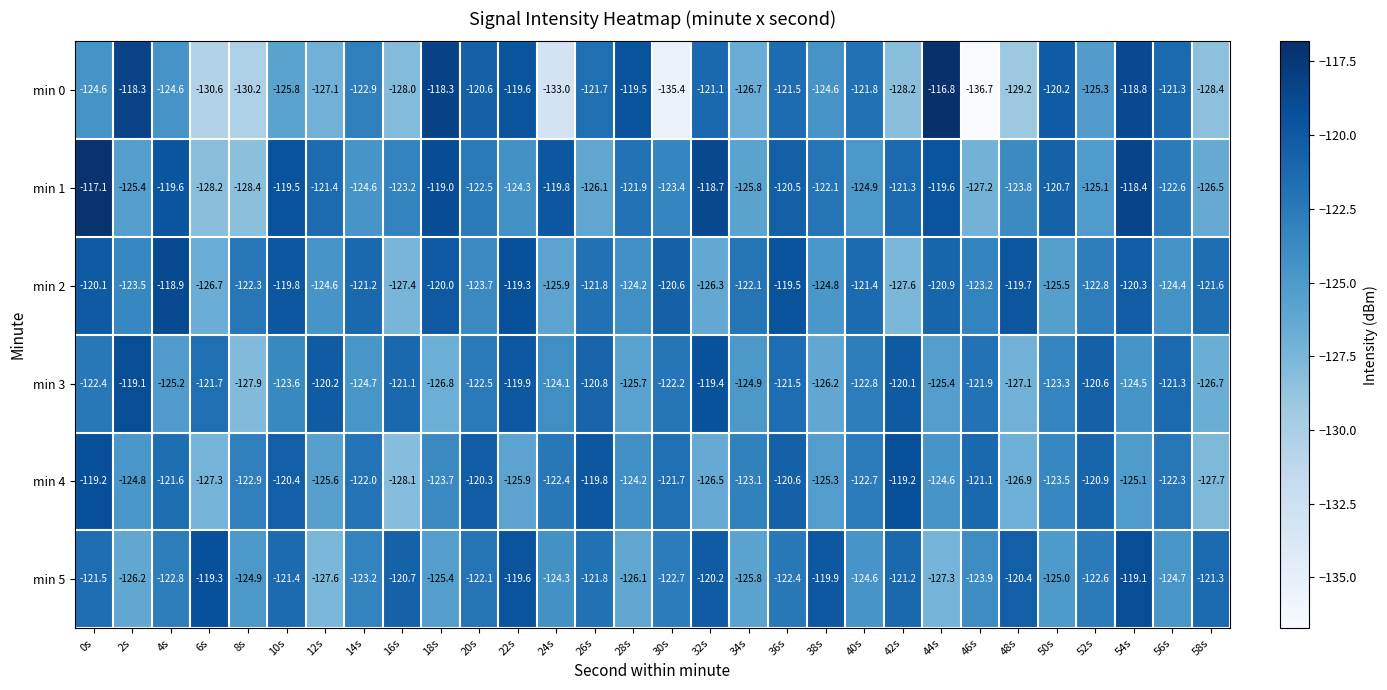

Read the min 3 value at 2s.

-119.1